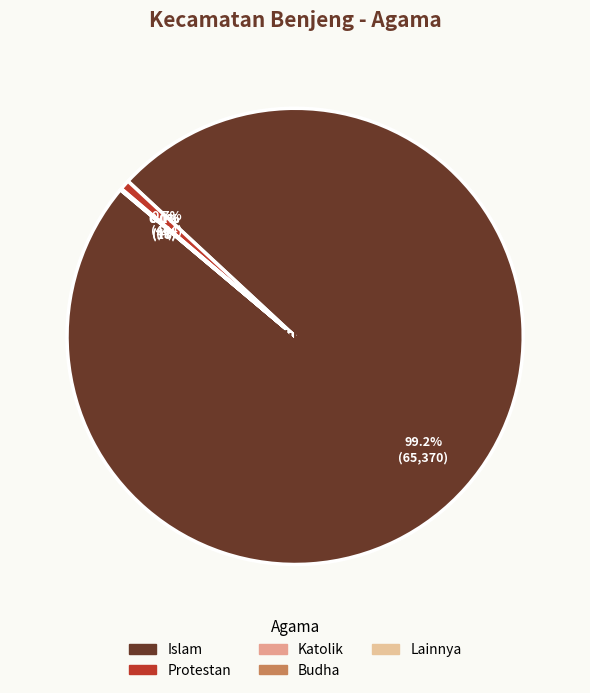

Which category has the biggest portion of the pie?

Islam